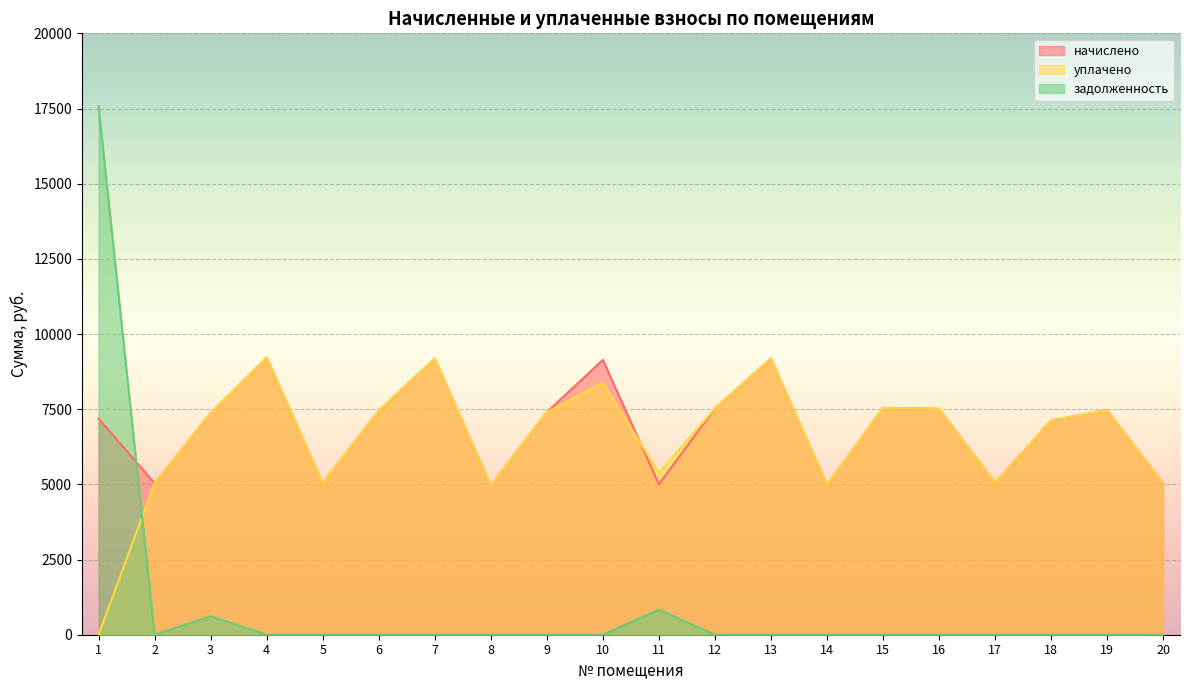

How many lines are shown in the chart?

3